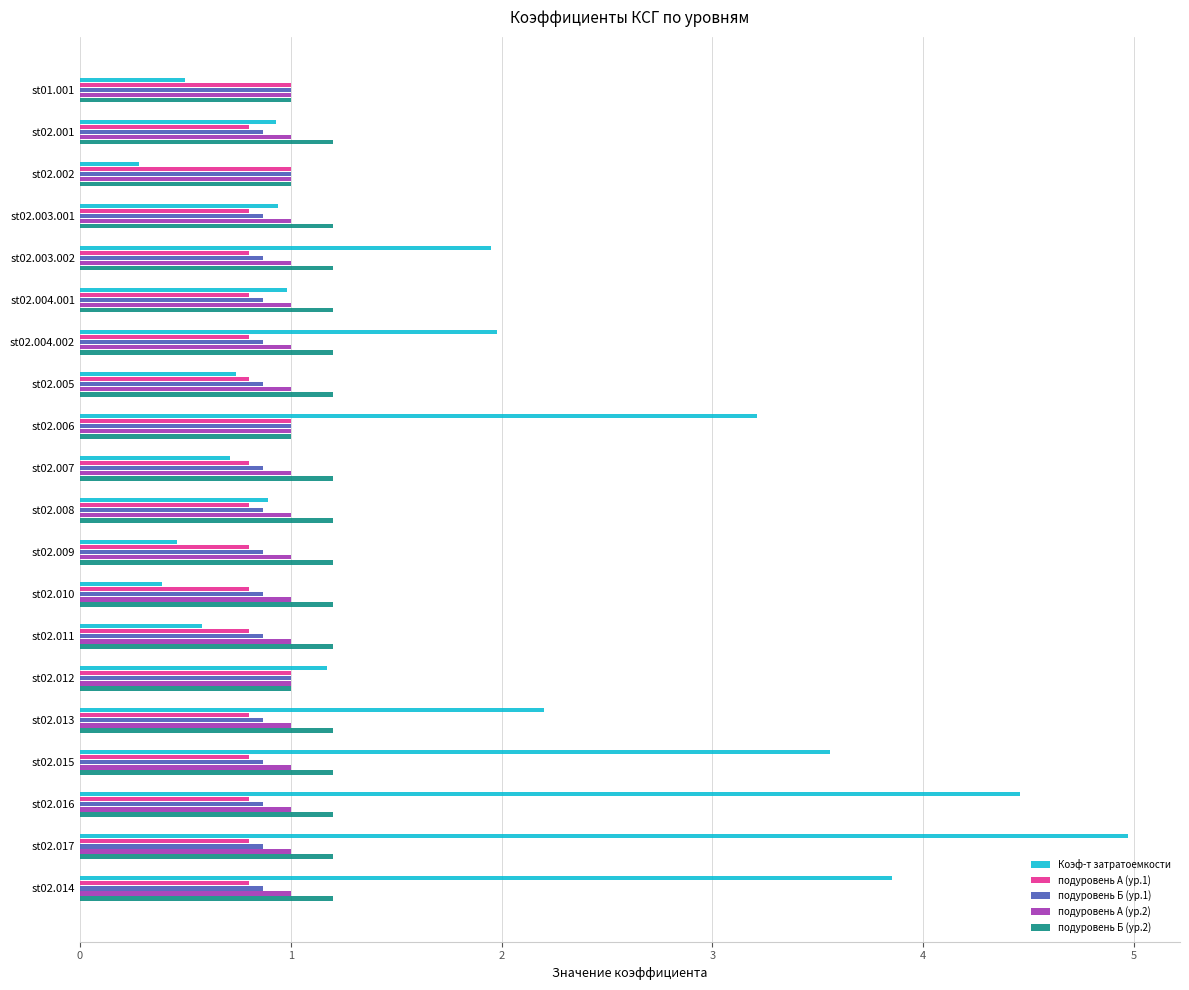

How many distinct data groups are displayed?

5